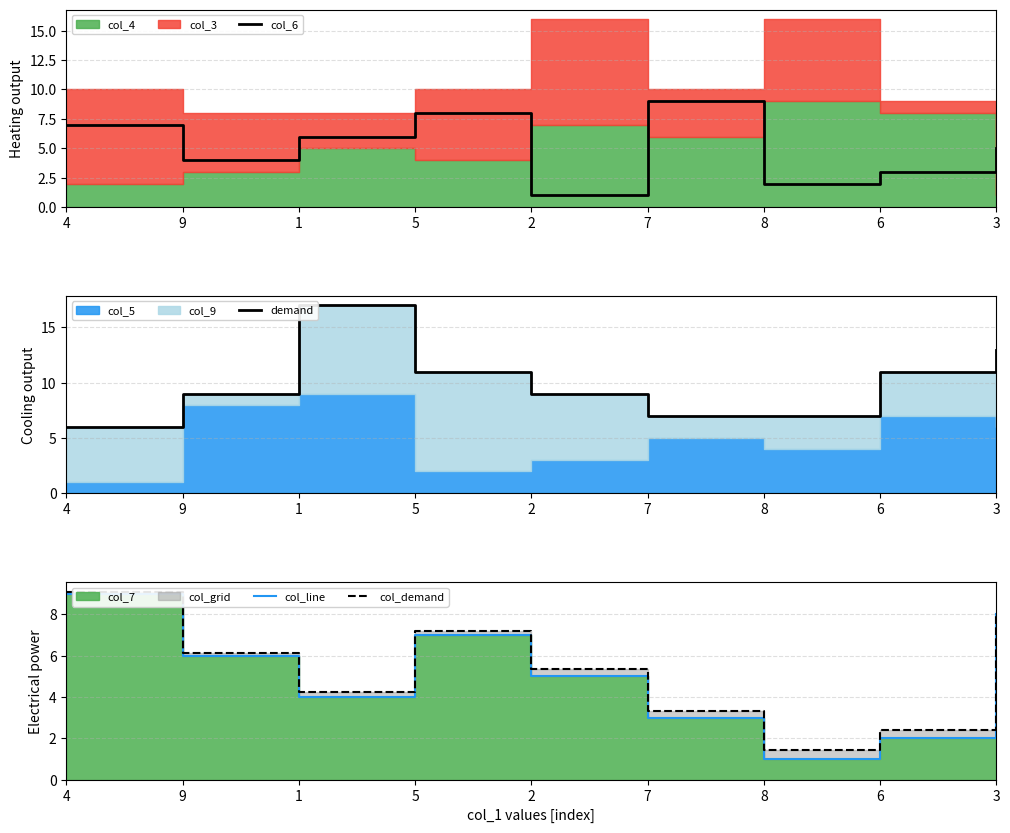

What is the difference between the maximum and second lowest values in the col_line series?

7.0